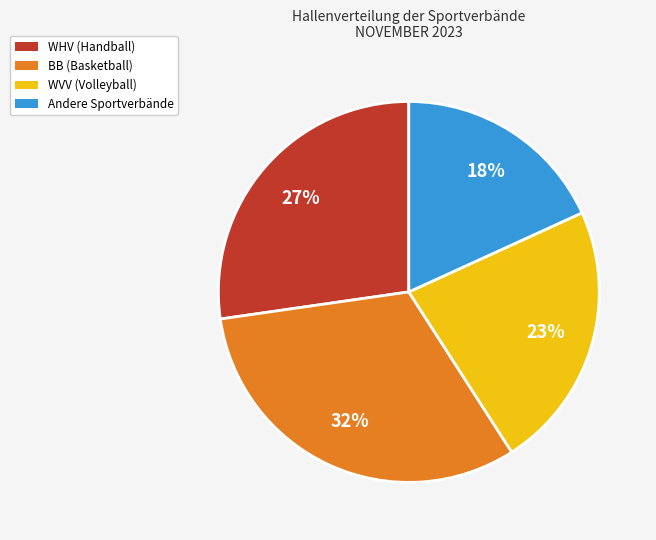

Is there any slice that represents more than half of the pie?

No